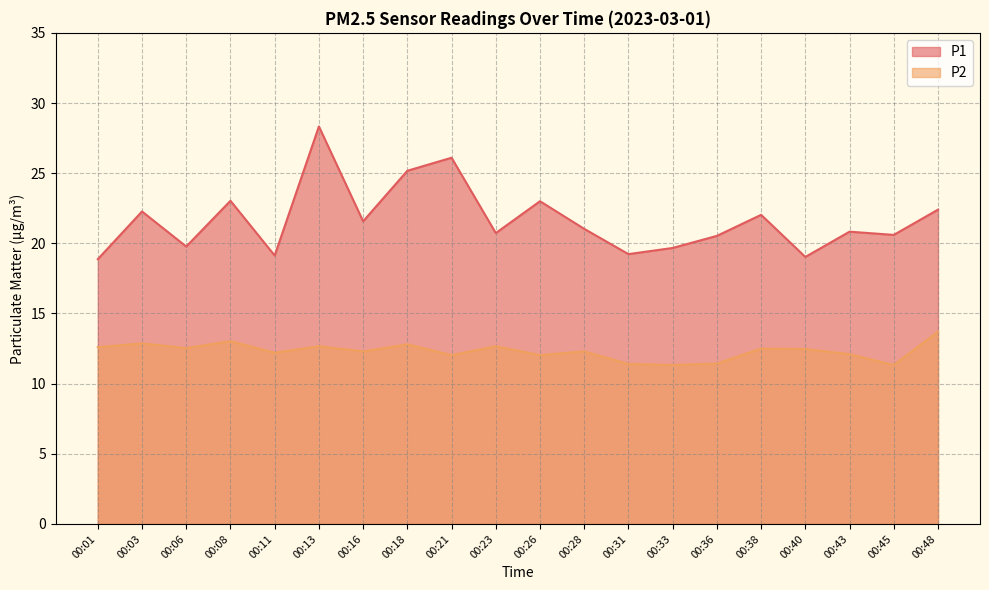

Reading right to left, list all the values displayed in this chart.

P1: 00:48=22.4	00:45=20.6	00:43=20.8	00:40=19.0	00:38=22.0	00:36=20.5	00:33=19.7	00:31=19.2	00:28=21.0	00:26=23.0	00:23=20.7	00:21=26.1	00:18=25.2	00:16=21.6	00:13=28.3	00:11=19.1	00:08=23.0	00:06=19.8	00:03=22.3	00:01=18.9
P2: 00:48=13.7	00:45=11.3	00:43=12.1	00:40=12.5	00:38=12.5	00:36=11.4	00:33=11.3	00:31=11.4	00:28=12.3	00:26=12.0	00:23=12.7	00:21=12.0	00:18=12.8	00:16=12.3	00:13=12.7	00:11=12.2	00:08=13.0	00:06=12.5	00:03=12.9	00:01=12.6